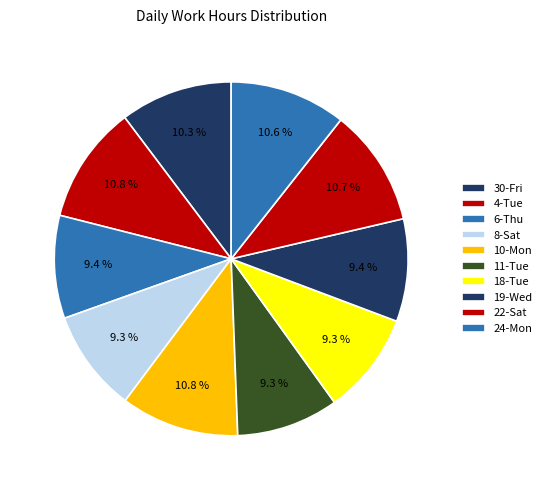

Count the number of slices in the pie.

10